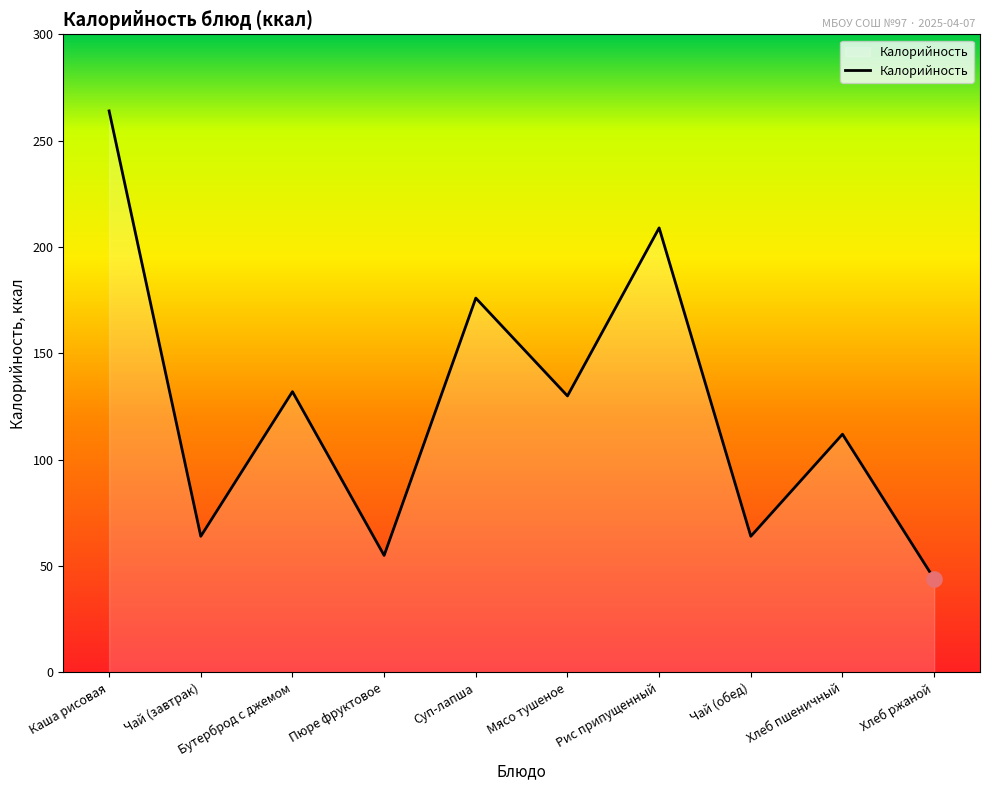

What is the change in value from Каша рисовая to Чай (обед)?

-200